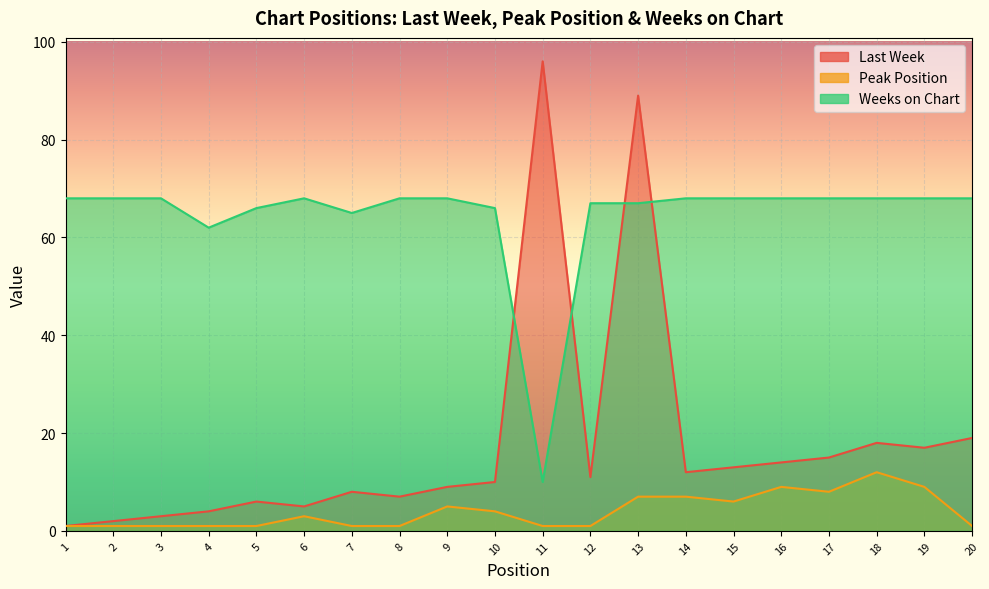

What is the difference between the Peak Position values at 13 and 11?

6